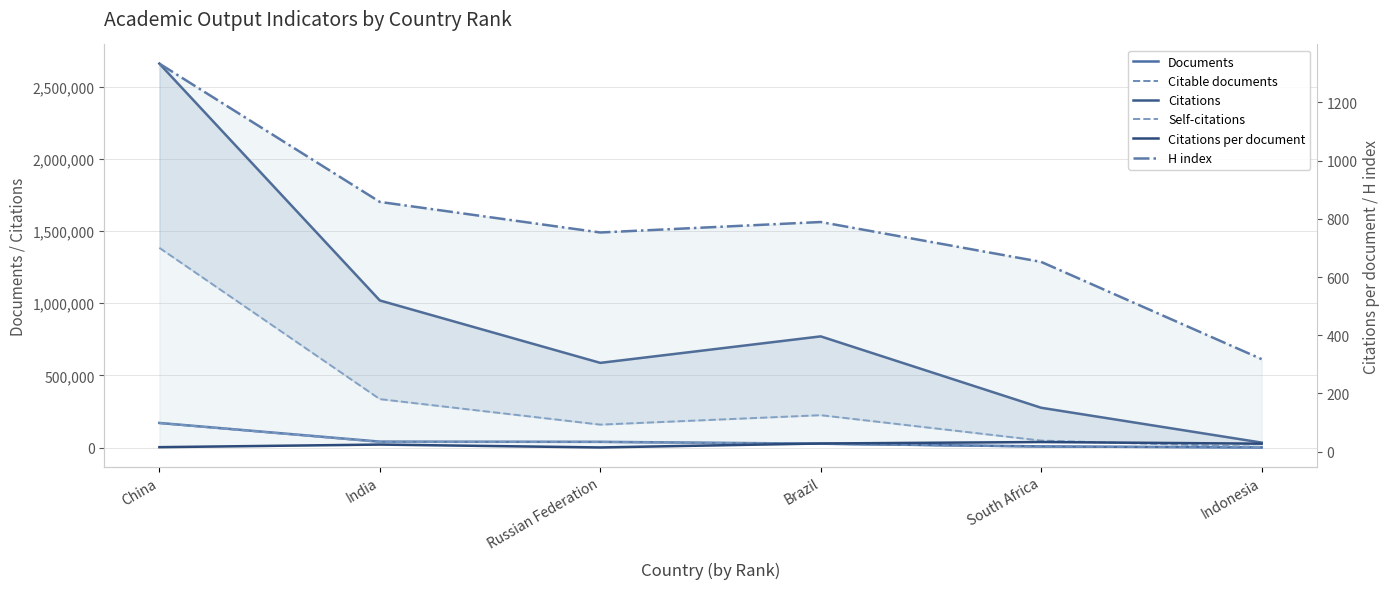

What is the label of the 2nd point from the left?

India